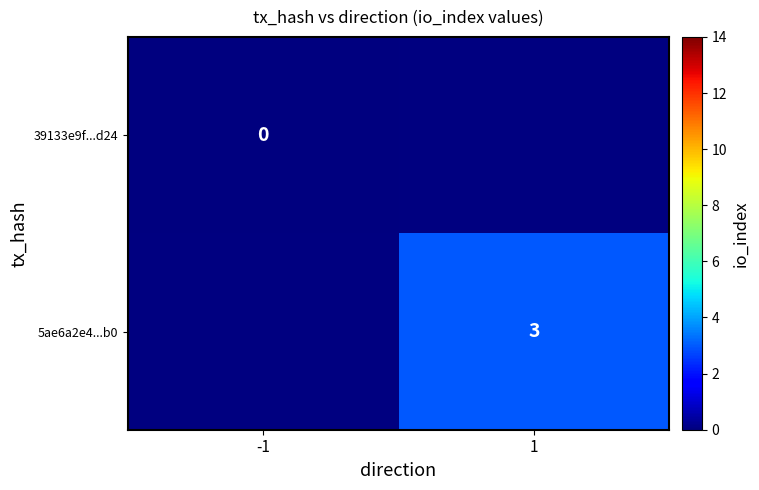

True or false: 5ae6a2e4...b0 has a value of 3 at 1.

True